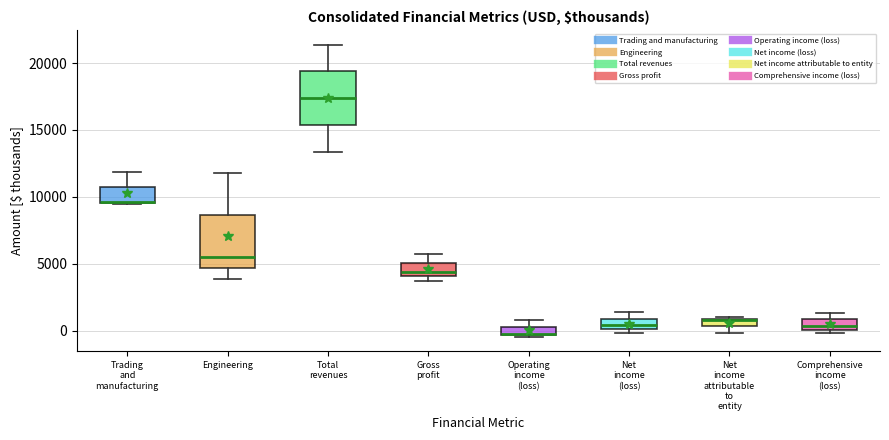

Where is the upper edge of the box for Net income attributable to entity on the y-axis? The values are not printed on the chart, so give them approximately, as read against the axis.

1000